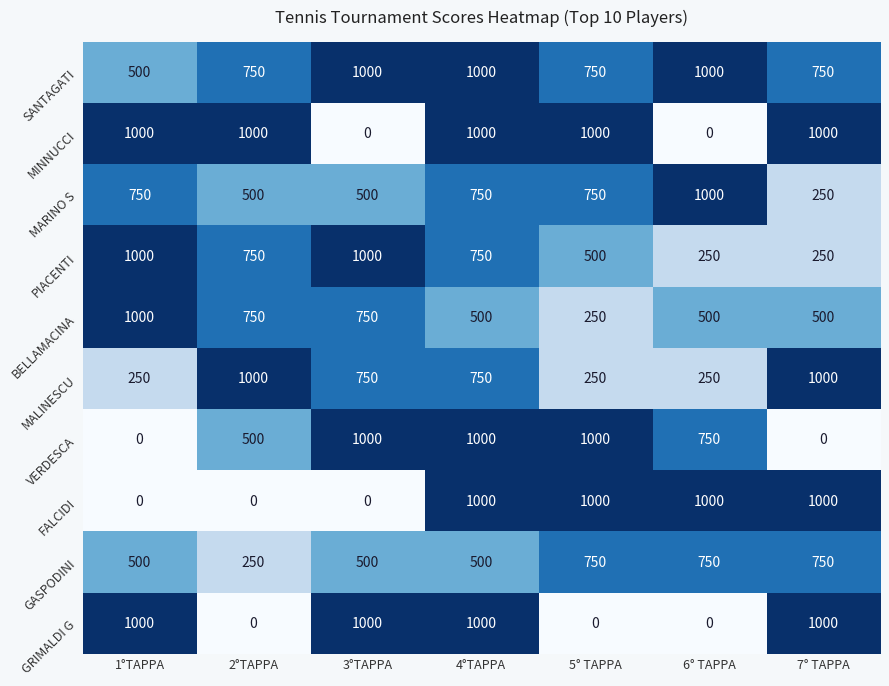

At which label does VERDESCA first exceed 750?

3°TAPPA